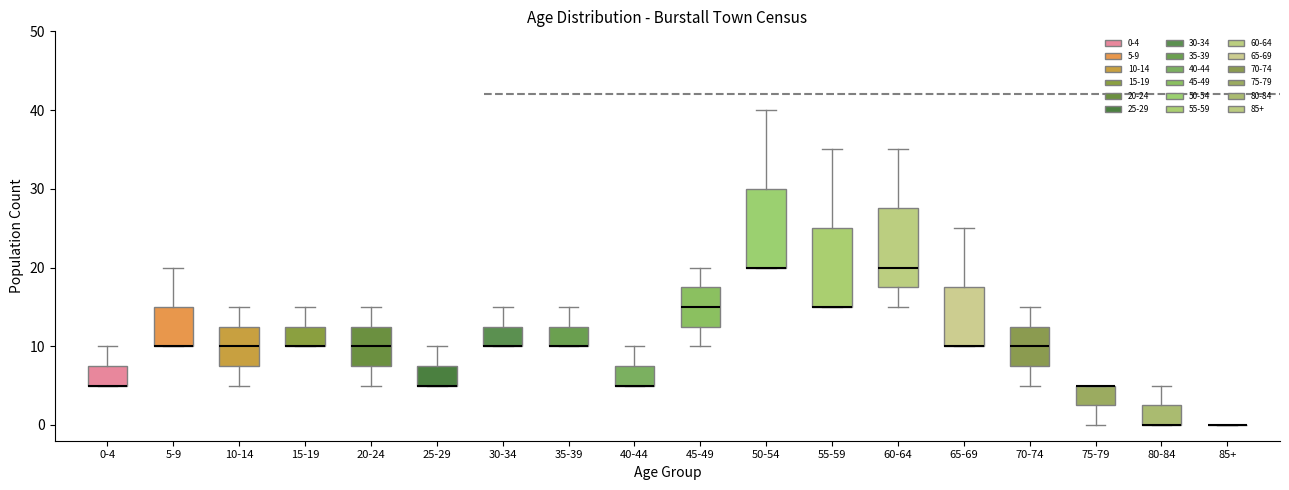

Reading left to right, transcribe this box plot: for each box, give where its median line is, the range the box spans, and where its two whiskers end, as read against the y-axis. The values are not printed on the chart, so give them approximately, as read against the axis.

0-4: median 5 (drawn on the box's lower edge), box 5 to 8, whiskers 5 to 10
5-9: median 10 (drawn on the box's lower edge), box 10 to 15, whiskers 10 to 20
10-14: median 10, box 8 to 13, whiskers 5 to 15
15-19: median 10 (drawn on the box's lower edge), box 10 to 13, whiskers 10 to 15
20-24: median 10, box 8 to 13, whiskers 5 to 15
25-29: median 5 (drawn on the box's lower edge), box 5 to 8, whiskers 5 to 10
30-34: median 10 (drawn on the box's lower edge), box 10 to 13, whiskers 10 to 15
35-39: median 10 (drawn on the box's lower edge), box 10 to 13, whiskers 10 to 15
40-44: median 5 (drawn on the box's lower edge), box 5 to 8, whiskers 5 to 10
45-49: median 15, box 13 to 18, whiskers 10 to 20
50-54: median 20 (drawn on the box's lower edge), box 20 to 30, whiskers 20 to 40
55-59: median 15 (drawn on the box's lower edge), box 15 to 25, whiskers 15 to 35
60-64: median 20, box 18 to 28, whiskers 15 to 35
65-69: median 10 (drawn on the box's lower edge), box 10 to 18, whiskers 10 to 25
70-74: median 10, box 8 to 13, whiskers 5 to 15
75-79: median 5 (drawn on the box's upper edge), box 3 to 5, whiskers 0 to 5
80-84: median 0 (drawn on the box's lower edge), box 0 to 3, whiskers 0 to 5
85+: box collapsed to a line at 0, whiskers 0 to 0